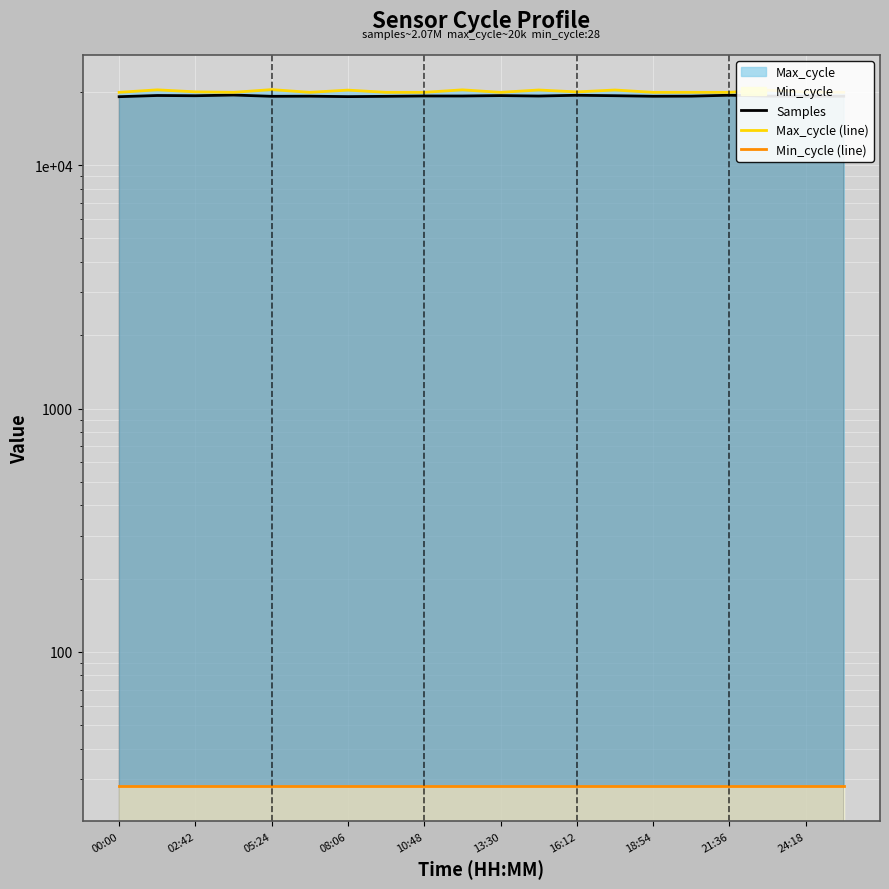

What is the sum of all Samples values?

384896.3